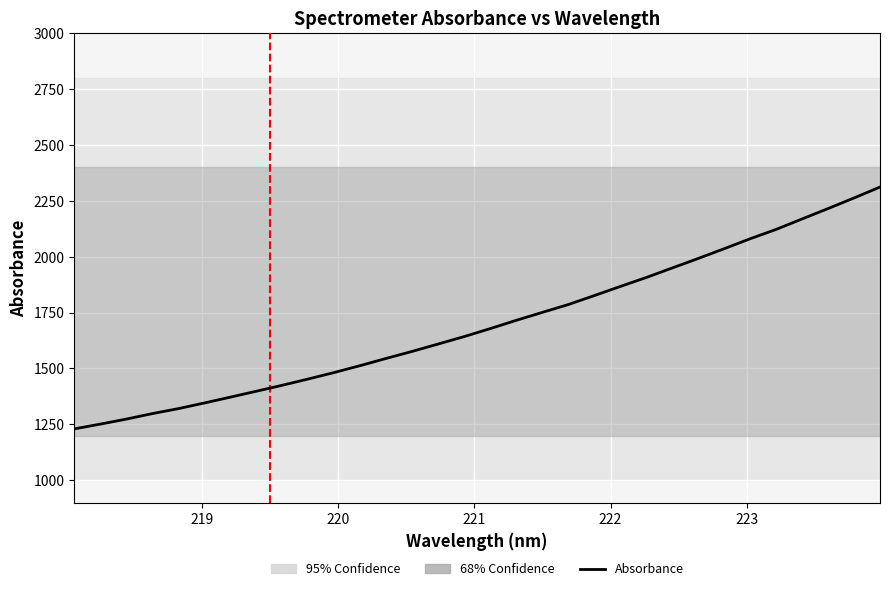

What is the difference between the second highest and minimum values?

1032.3